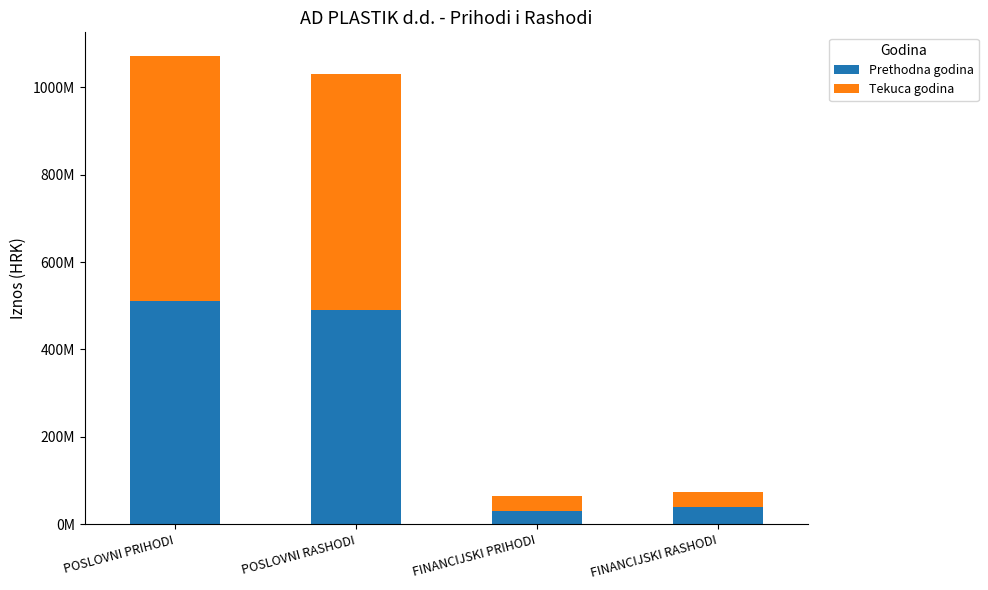

Does the chart contain any negative values?

No